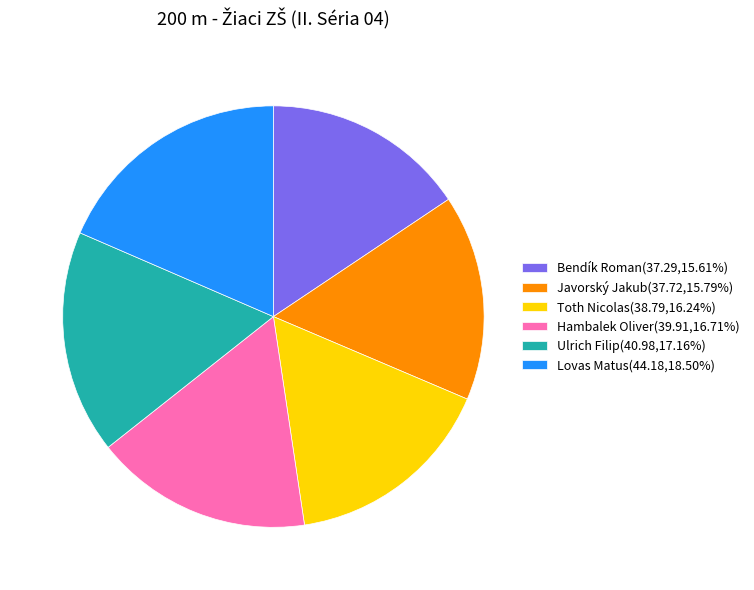

Between Lovas Matus and Javorský Jakub, which is larger?

Lovas Matus